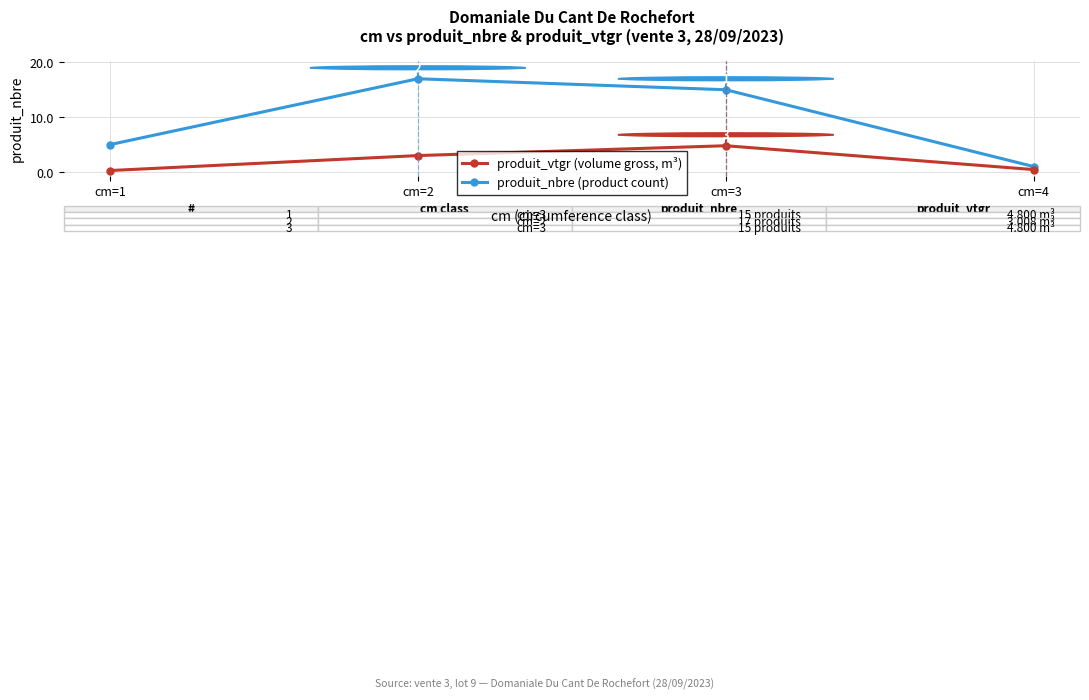

What is the greatest value displayed?

17.0